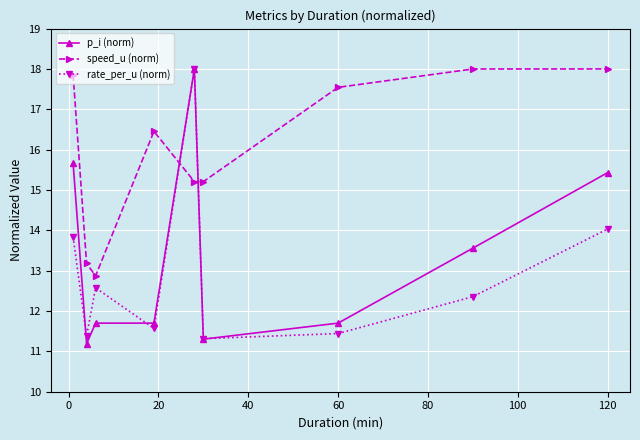

What is the maximum value for p_i (norm)?

18.0